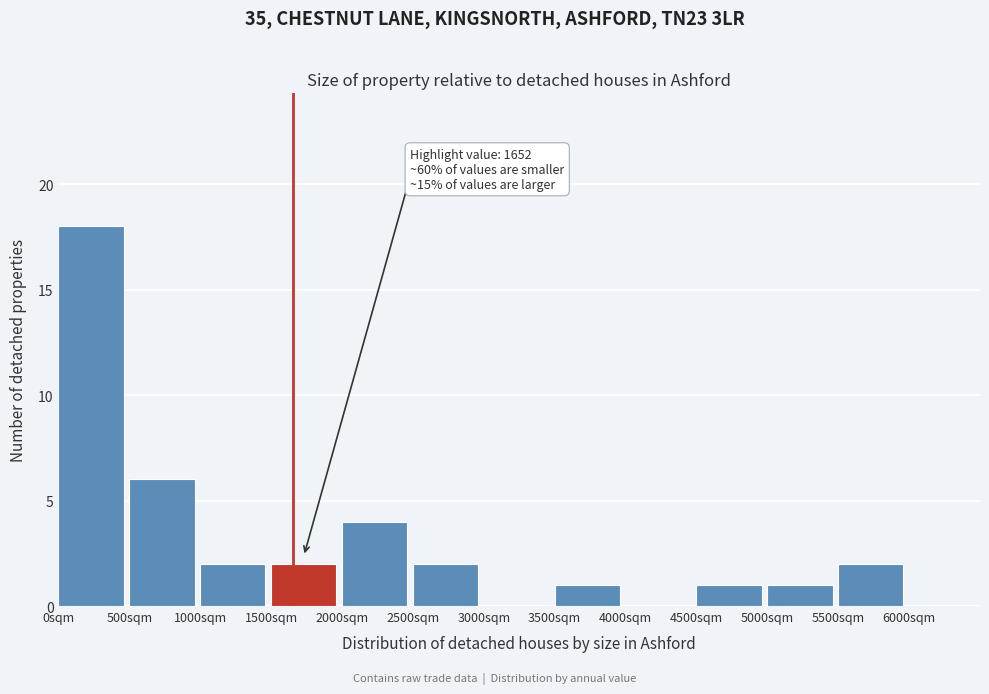

Which range on the x-axis has the tallest bar?

0 to 500